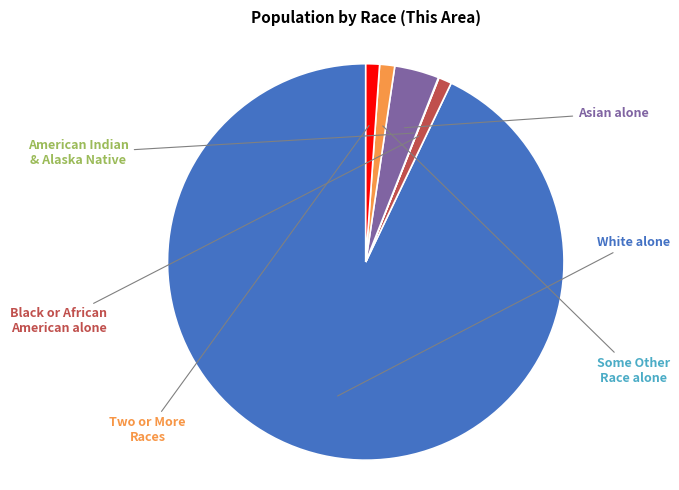

Does any single category account for the majority?

Yes